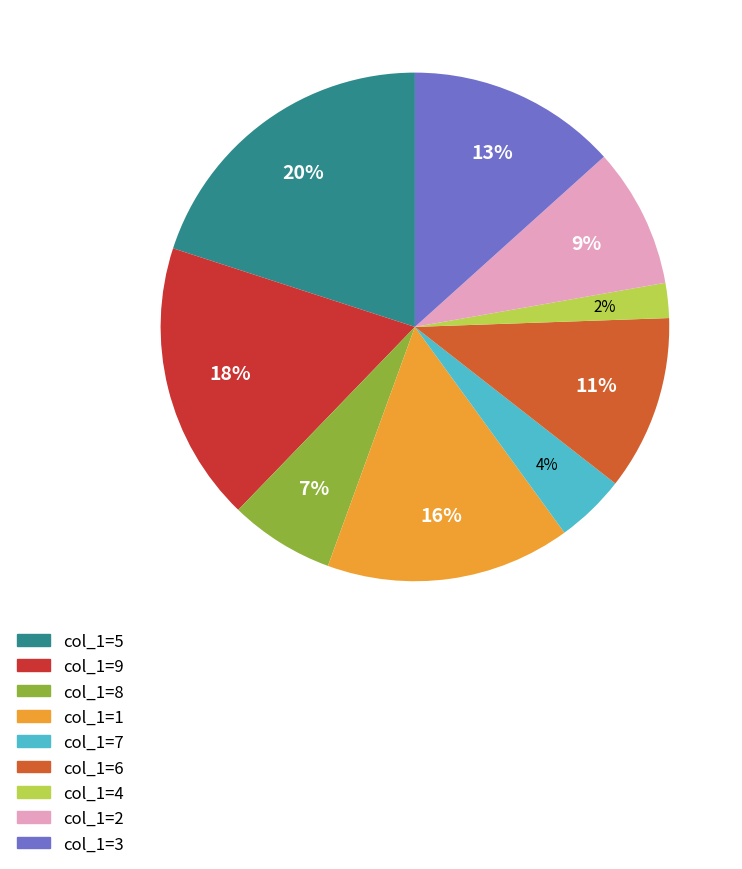

Does any single category account for the majority?

No